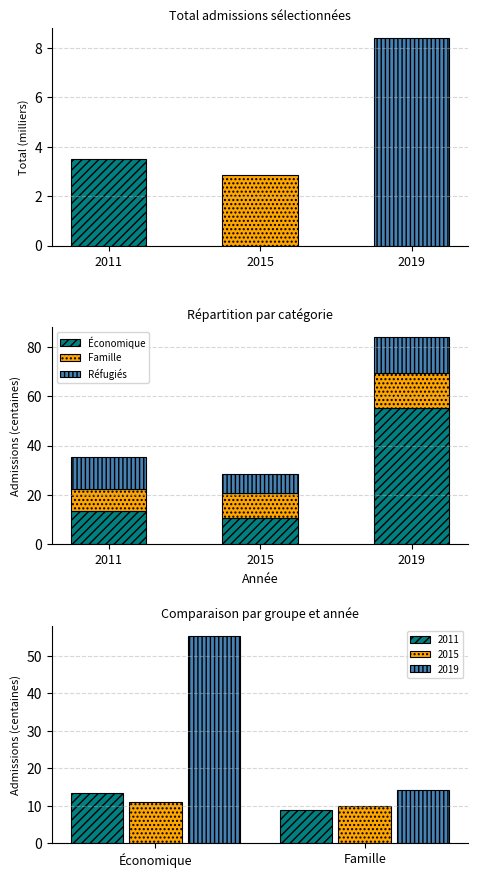

At how many categories does at least one series exceed 15?

1